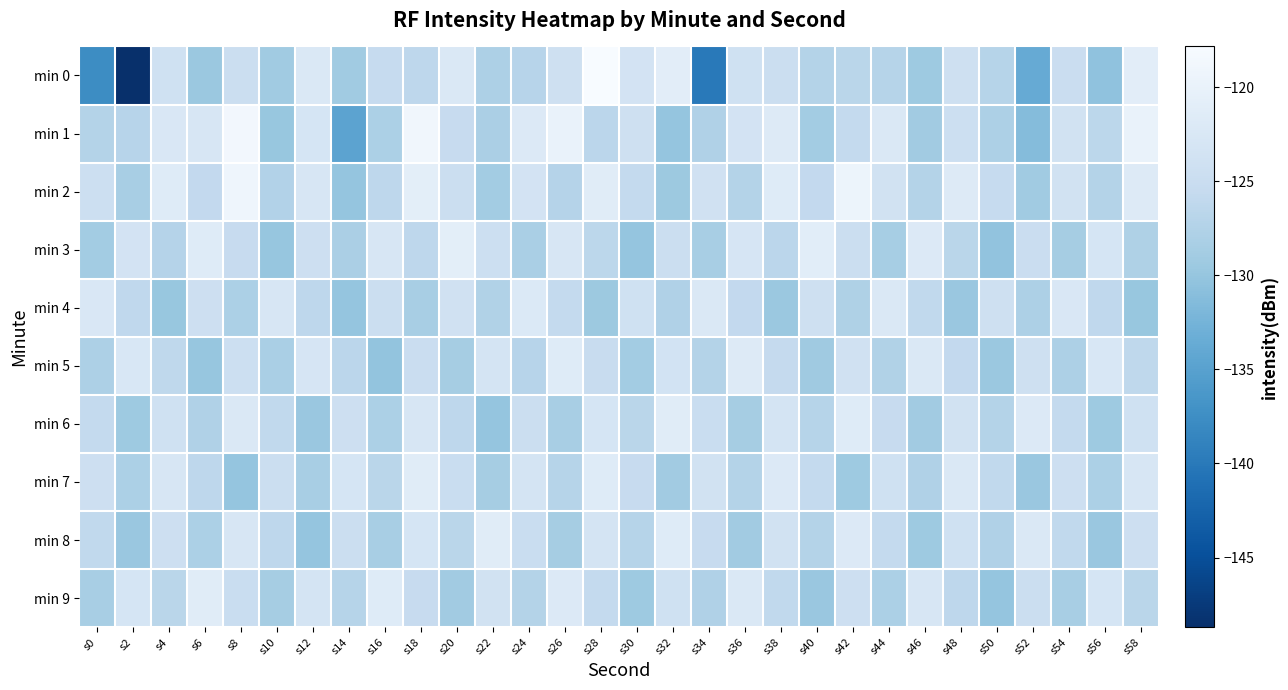

Reading left to right, transcribe all the data shown in this chart.

min 0: s0=-137.7	s2=-148.7	s4=-124.1	s6=-129.6	s8=-124.7	s10=-129.1	s12=-122.4	s14=-129.1	s16=-125.4	s18=-126.4	s20=-122.4	s22=-127.9	s24=-126.9	s26=-124.2	s28=-117.8	s30=-123.4	s32=-121.0	s34=-140.0	s36=-124.0	s38=-124.8	s40=-127.3	s42=-126.7	s44=-127.1	s46=-129.4	s48=-124.2	s50=-127.0	s52=-133.7	s54=-124.8	s56=-130.4	s58=-121.0
min 1: s0=-127.2	s2=-126.9	s4=-122.5	s6=-122.7	s8=-118.6	s10=-129.8	s12=-123.1	s14=-134.7	s16=-128.0	s18=-118.8	s20=-125.3	s22=-128.1	s24=-122.0	s26=-119.9	s28=-126.5	s30=-124.3	s32=-130.1	s34=-127.7	s36=-123.5	s38=-121.8	s40=-128.9	s42=-125.7	s44=-122.3	s46=-129.0	s48=-124.6	s50=-127.9	s52=-131.2	s54=-123.8	s56=-126.5	s58=-119.9
min 2: s0=-124.6	s2=-128.3	s4=-121.7	s6=-125.9	s8=-119.2	s10=-127.5	s12=-122.8	s14=-130.1	s16=-126.3	s18=-120.9	s20=-124.7	s22=-128.9	s24=-123.5	s26=-127.1	s28=-121.3	s30=-125.8	s32=-129.4	s34=-123.9	s36=-127.3	s38=-121.7	s40=-125.9	s42=-119.5	s44=-123.8	s46=-127.3	s48=-121.9	s50=-125.5	s52=-129.1	s54=-123.7	s56=-127.2	s58=-121.9
min 3: s0=-128.9	s2=-123.5	s4=-127.1	s6=-121.7	s8=-125.3	s10=-129.9	s12=-124.5	s14=-128.1	s16=-122.7	s18=-126.3	s20=-120.9	s22=-124.6	s24=-128.2	s26=-122.8	s28=-126.5	s30=-130.1	s32=-124.7	s34=-128.3	s36=-122.9	s38=-126.6	s40=-121.1	s42=-124.8	s44=-128.4	s46=-122.0	s48=-126.7	s50=-130.3	s52=-124.9	s54=-128.6	s56=-123.1	s58=-127.8
min 4: s0=-122.5	s2=-126.1	s4=-129.8	s6=-124.3	s8=-128.0	s10=-122.7	s12=-126.3	s14=-130.0	s16=-124.7	s18=-128.3	s20=-123.9	s22=-127.6	s24=-122.1	s26=-125.8	s28=-129.4	s30=-124.0	s32=-127.7	s34=-122.2	s36=-125.9	s38=-129.6	s40=-124.1	s42=-127.8	s44=-122.3	s46=-126.0	s48=-129.7	s50=-124.2	s52=-127.9	s54=-122.5	s56=-126.1	s58=-129.8
min 5: s0=-127.9	s2=-122.6	s4=-126.2	s6=-129.9	s8=-124.6	s10=-128.2	s12=-122.9	s14=-126.6	s16=-130.2	s18=-124.9	s20=-128.6	s22=-123.2	s24=-126.9	s26=-121.6	s28=-125.2	s30=-128.9	s32=-123.6	s34=-127.2	s36=-121.9	s38=-125.6	s40=-129.2	s42=-123.9	s44=-127.6	s46=-122.2	s48=-125.9	s50=-129.6	s52=-124.2	s54=-127.9	s56=-122.6	s58=-126.2
min 6: s0=-125.7	s2=-129.3	s4=-124.0	s6=-127.7	s8=-122.3	s10=-126.0	s12=-129.7	s14=-124.3	s16=-128.0	s18=-122.7	s20=-126.3	s22=-130.0	s24=-124.7	s26=-128.3	s28=-123.0	s30=-126.7	s32=-121.3	s34=-125.0	s36=-128.7	s38=-123.3	s40=-127.0	s42=-121.7	s44=-125.3	s46=-129.0	s48=-123.7	s50=-127.3	s52=-122.0	s54=-125.7	s56=-129.3	s58=-124.0
min 7: s0=-124.3	s2=-128.0	s4=-122.7	s6=-126.3	s8=-130.0	s10=-124.7	s12=-128.3	s14=-123.0	s16=-126.7	s18=-121.3	s20=-125.0	s22=-128.7	s24=-123.3	s26=-127.0	s28=-121.7	s30=-125.3	s32=-129.0	s34=-123.7	s36=-127.3	s38=-122.0	s40=-125.7	s42=-129.3	s44=-124.0	s46=-127.7	s48=-122.3	s50=-126.0	s52=-129.7	s54=-124.3	s56=-128.0	s58=-122.7
min 8: s0=-126.0	s2=-129.7	s4=-124.3	s6=-128.0	s8=-122.7	s10=-126.3	s12=-130.0	s14=-124.7	s16=-128.3	s18=-123.0	s20=-126.7	s22=-121.3	s24=-125.0	s26=-128.7	s28=-123.3	s30=-127.0	s32=-121.7	s34=-125.3	s36=-129.0	s38=-123.7	s40=-127.3	s42=-122.0	s44=-125.7	s46=-129.3	s48=-124.0	s50=-127.7	s52=-122.3	s54=-126.0	s56=-129.7	s58=-124.3
min 9: s0=-128.3	s2=-123.0	s4=-126.7	s6=-121.3	s8=-125.0	s10=-128.7	s12=-123.3	s14=-127.0	s16=-121.7	s18=-125.3	s20=-129.0	s22=-123.7	s24=-127.3	s26=-122.0	s28=-125.7	s30=-129.3	s32=-124.0	s34=-127.7	s36=-122.3	s38=-126.0	s40=-129.7	s42=-124.3	s44=-128.0	s46=-122.7	s48=-126.3	s50=-130.0	s52=-124.7	s54=-128.3	s56=-123.0	s58=-126.7